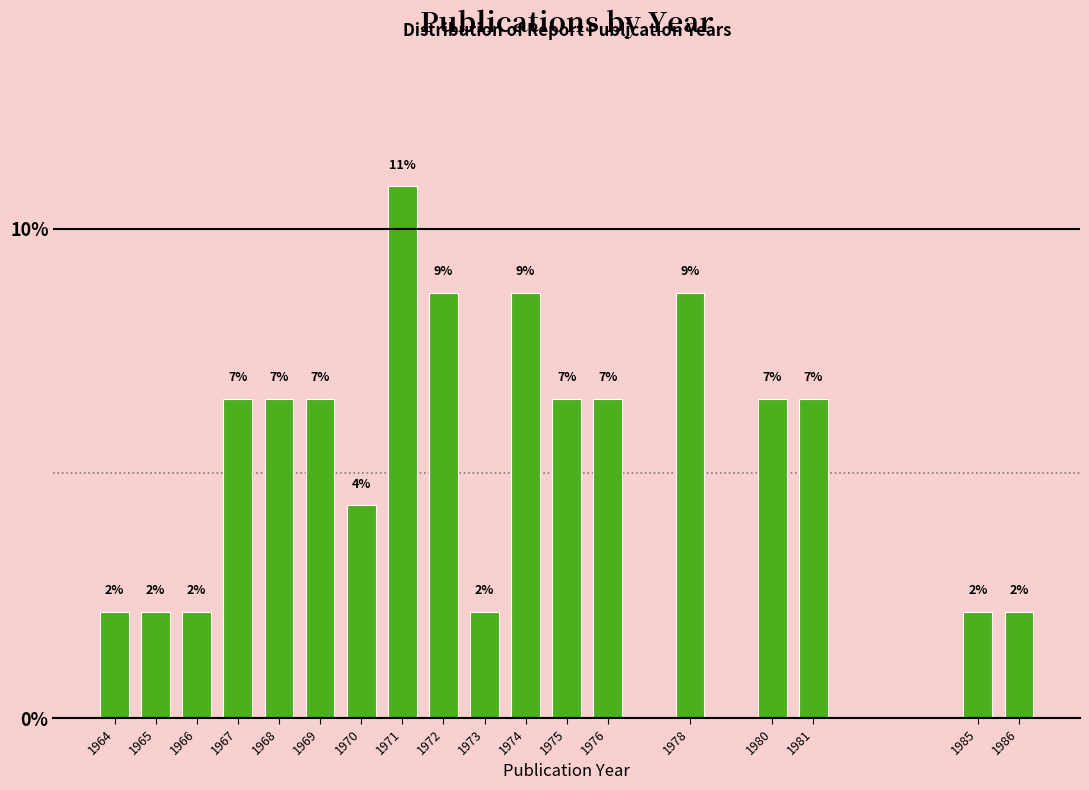

Are the bars horizontal?

No